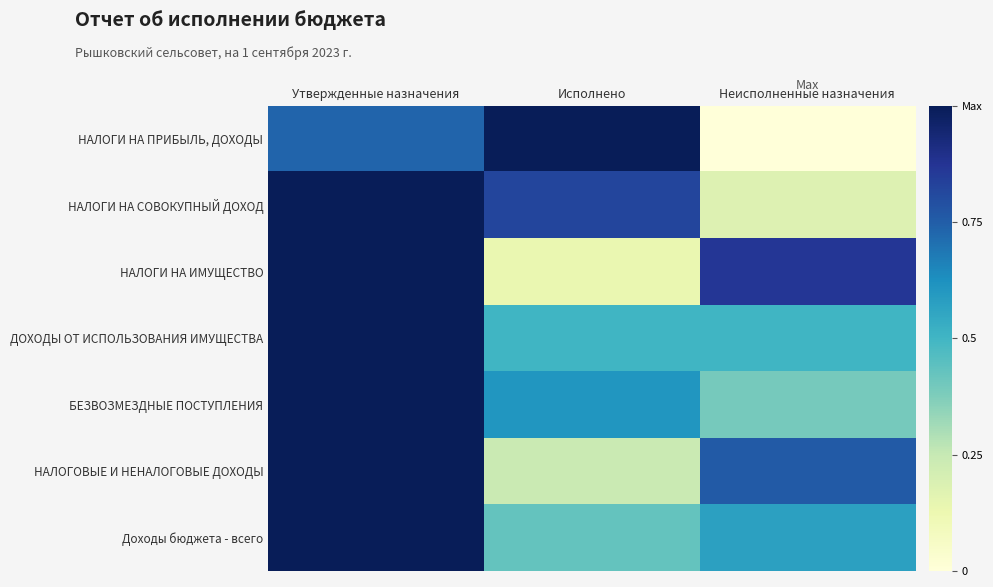

Reading left to right, transcribe all the data shown in this chart.

НАЛОГИ НА ПРИБЫЛЬ, ДОХОДЫ: Утвержденные назначения=0.7	Исполнено=1.0	Неисполненные назначения=0.0
НАЛОГИ НА СОВОКУПНЫЙ ДОХОД: Утвержденные назначения=1.0	Исполнено=0.8	Неисполненные назначения=0.2
НАЛОГИ НА ИМУЩЕСТВО: Утвержденные назначения=1.0	Исполнено=0.1	Неисполненные назначения=0.9
ДОХОДЫ ОТ ИСПОЛЬЗОВАНИЯ ИМУЩЕСТВА: Утвержденные назначения=1.0	Исполнено=0.5	Неисполненные назначения=0.5
БЕЗВОЗМЕЗДНЫЕ ПОСТУПЛЕНИЯ: Утвержденные назначения=1.0	Исполнено=0.6	Неисполненные назначения=0.4
НАЛОГОВЫЕ И НЕНАЛОГОВЫЕ ДОХОДЫ: Утвержденные назначения=1.0	Исполнено=0.2	Неисполненные назначения=0.8
Доходы бюджета - всего: Утвержденные назначения=1.0	Исполнено=0.4	Неисполненные назначения=0.6